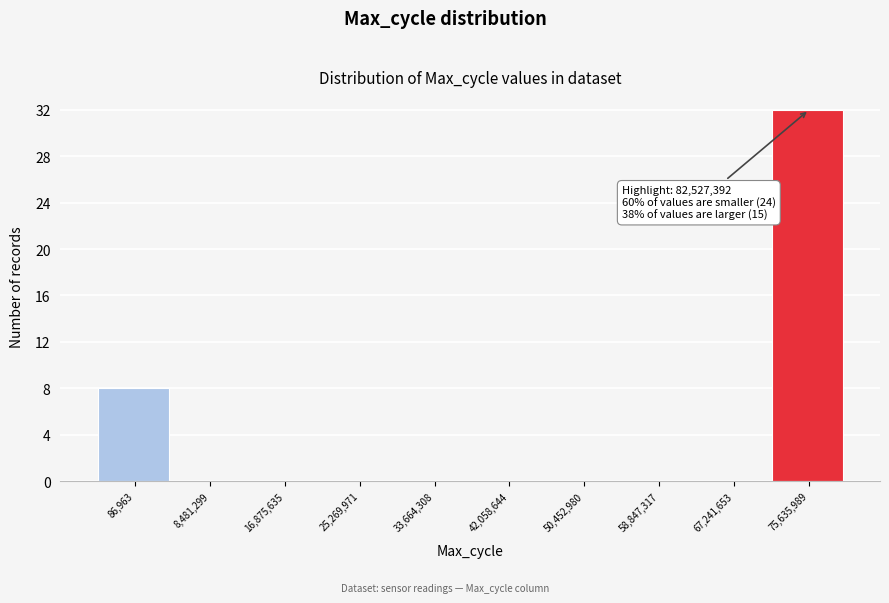

Reading left to right, extract all data points from this chart.

86,963=8	8,481,299=0	16,875,635=0	25,269,971=0	33,664,308=0	42,058,644=0	50,452,980=0	58,847,317=0	67,241,653=0	75,635,989=32